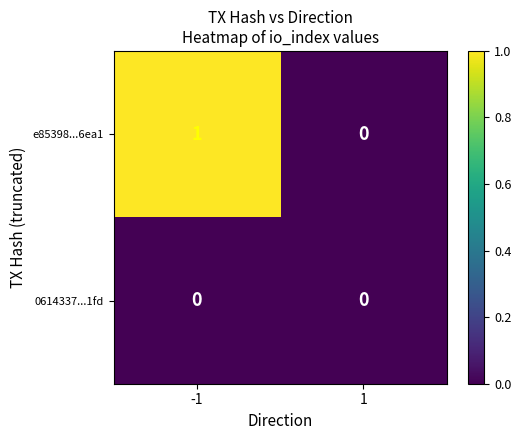

List the series in order of their peak value, highest first.

e85398...6ea1, 0614337...1fd